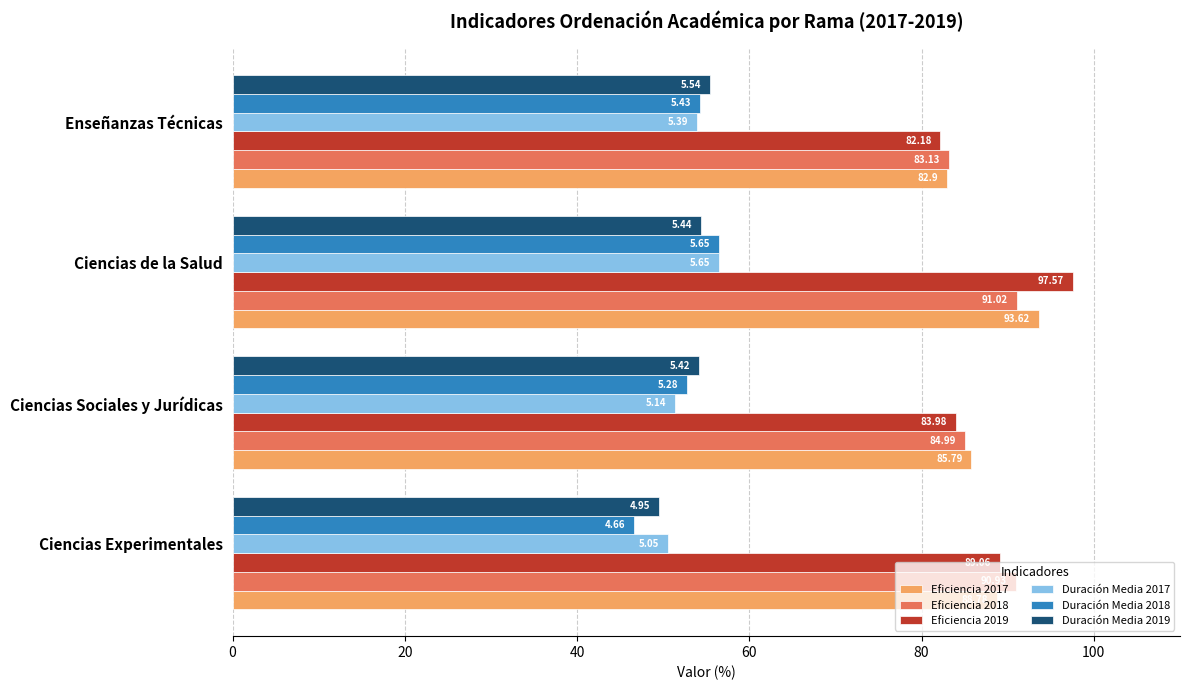

What is the difference between the Eficiencia 2018 values at Ciencias Experimentales and Ciencias Sociales y Jurídicas?

5.9